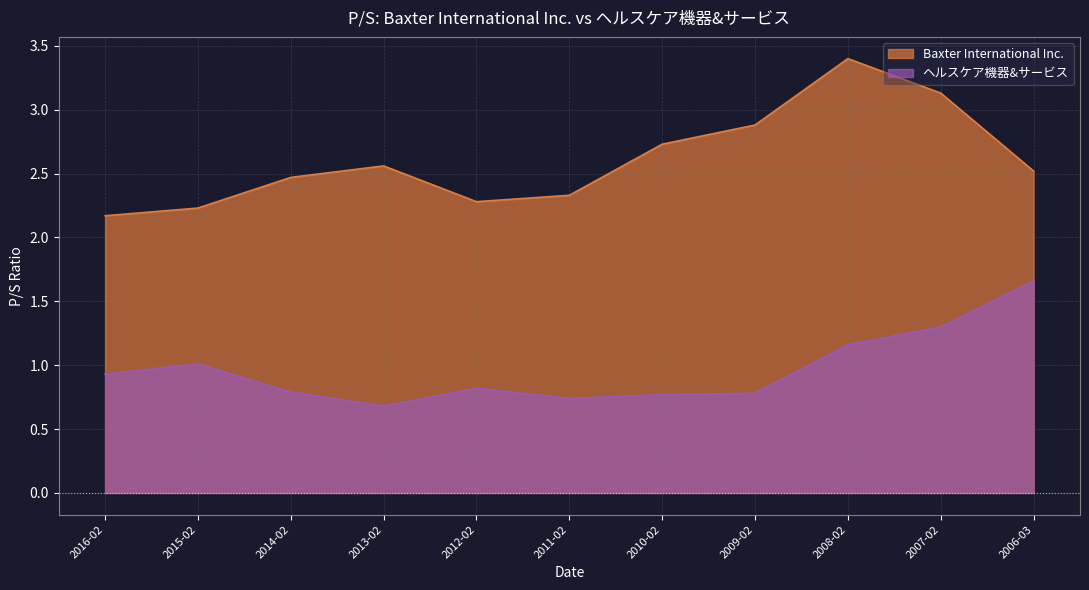

Between 2011-02 and 2010-02, which series saw the biggest shift?

Baxter International Inc.